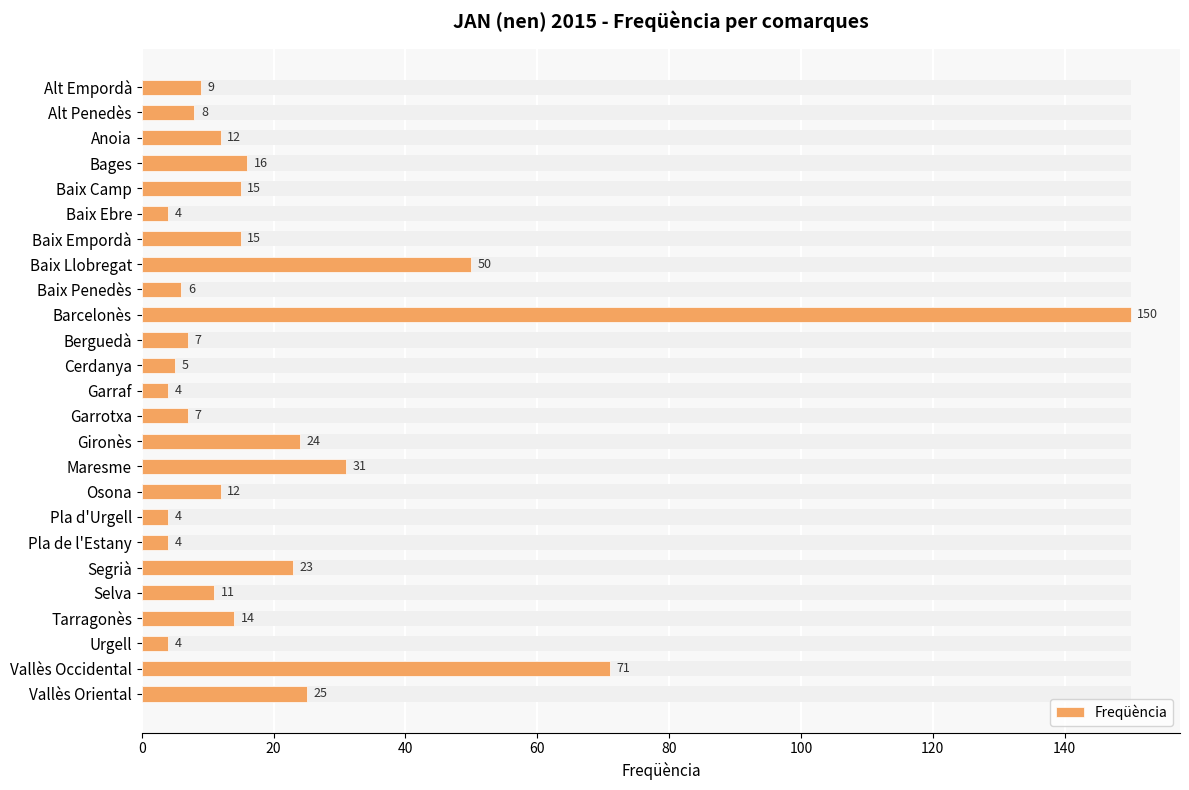

What is the value of the 25th bar from the left?

25